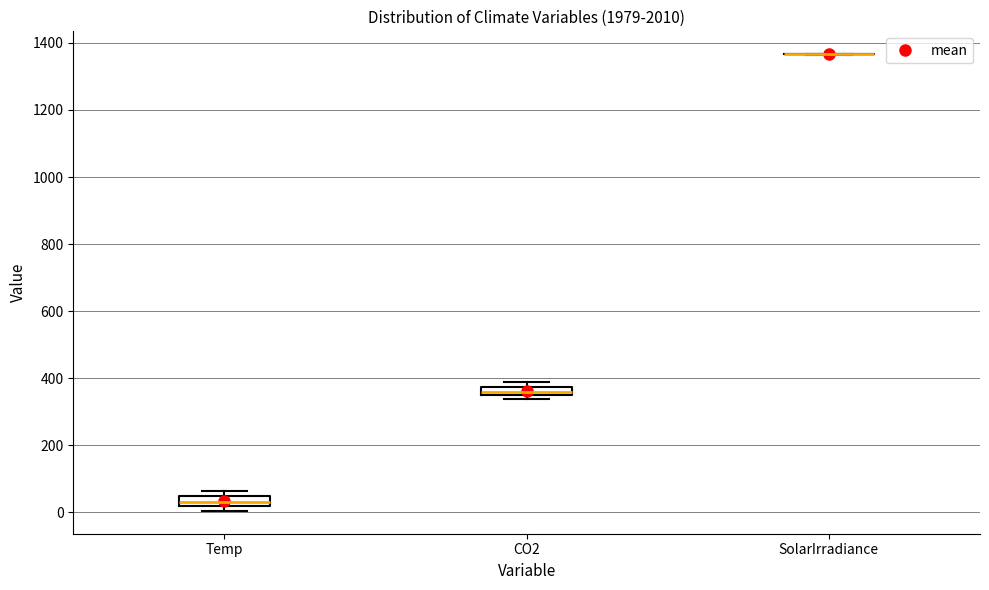

Where is the upper edge of the box for CO2 on the y-axis? The values are not printed on the chart, so give them approximately, as read against the axis.

380